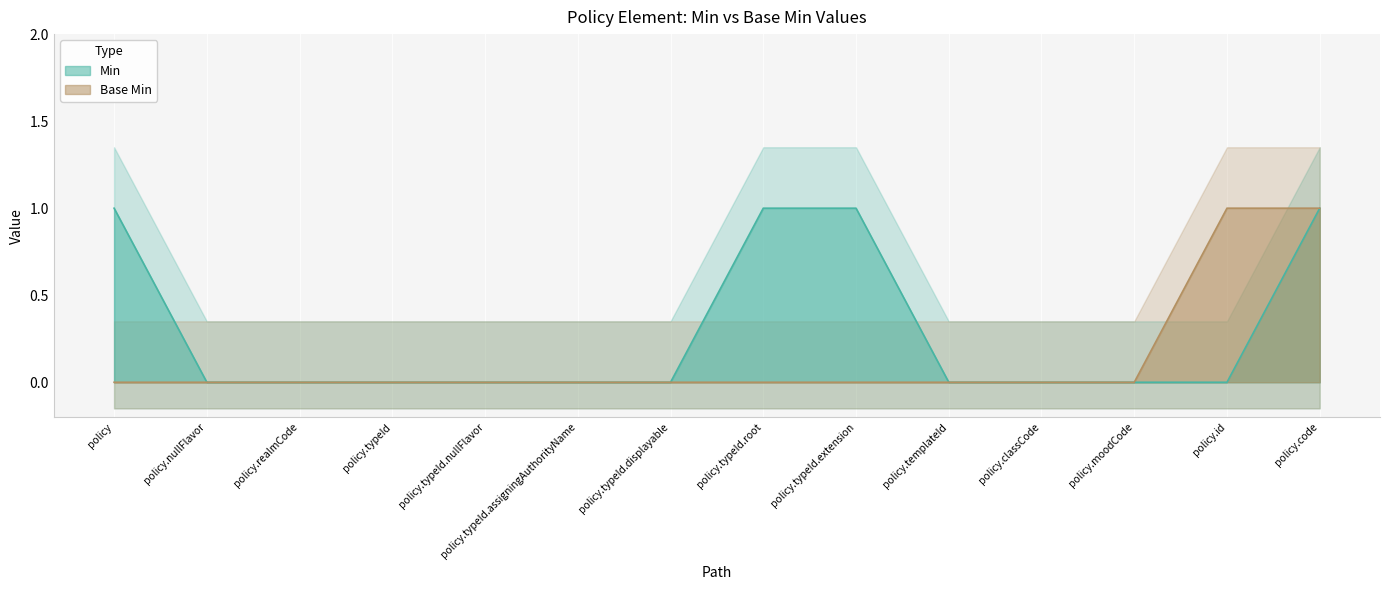

True or false: Min has more than 2 points higher than both neighbors.

False